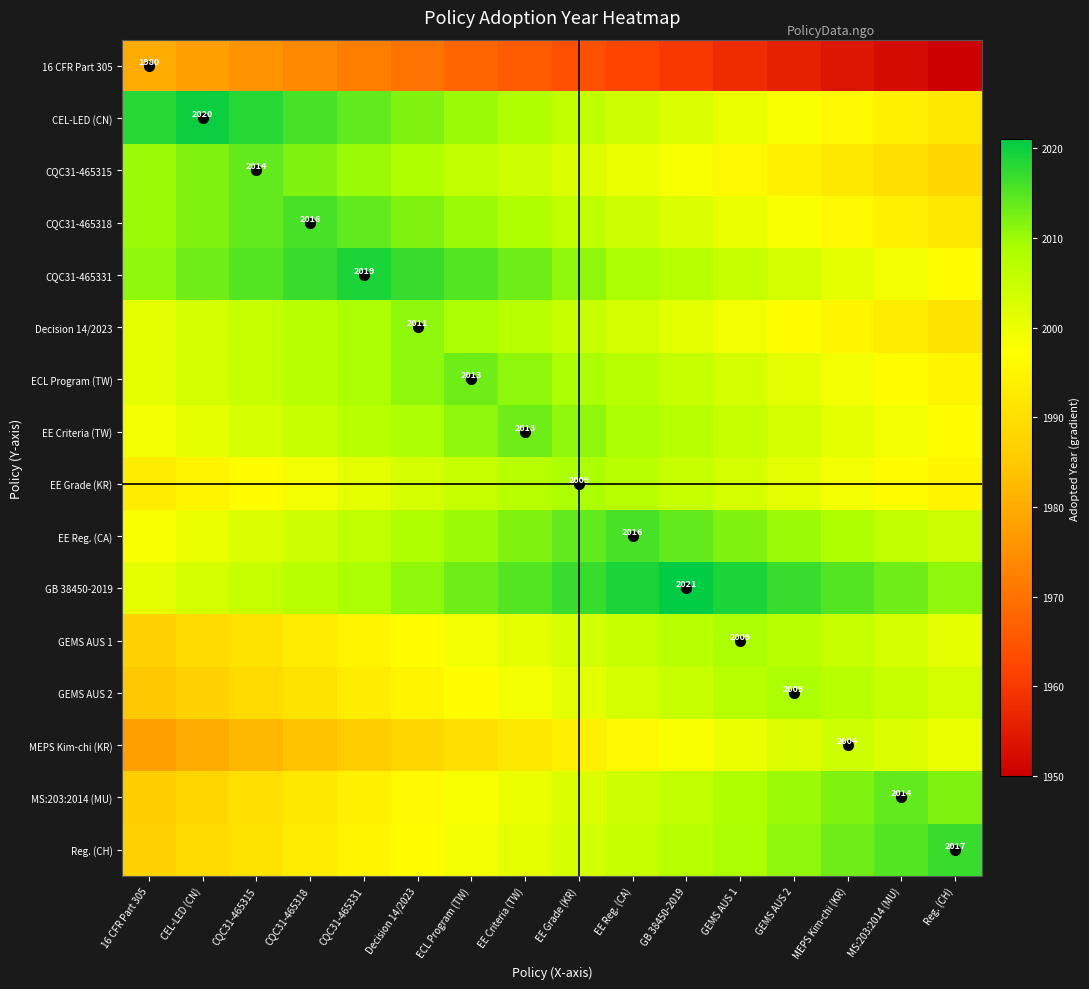

The value of MEPS Kim-chi (KR) at Reg. (CH) is 2000. True or false?

True